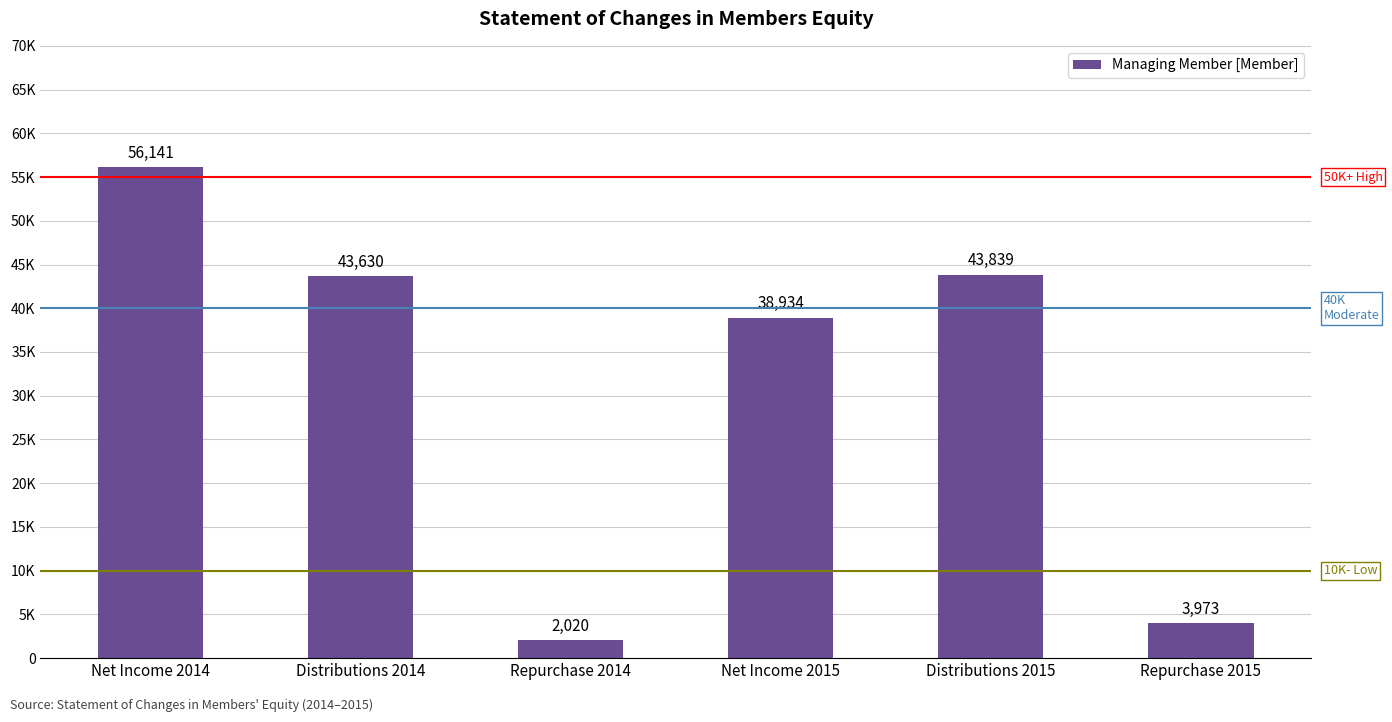

At which label is the value closest to 29080?

Net Income 2015